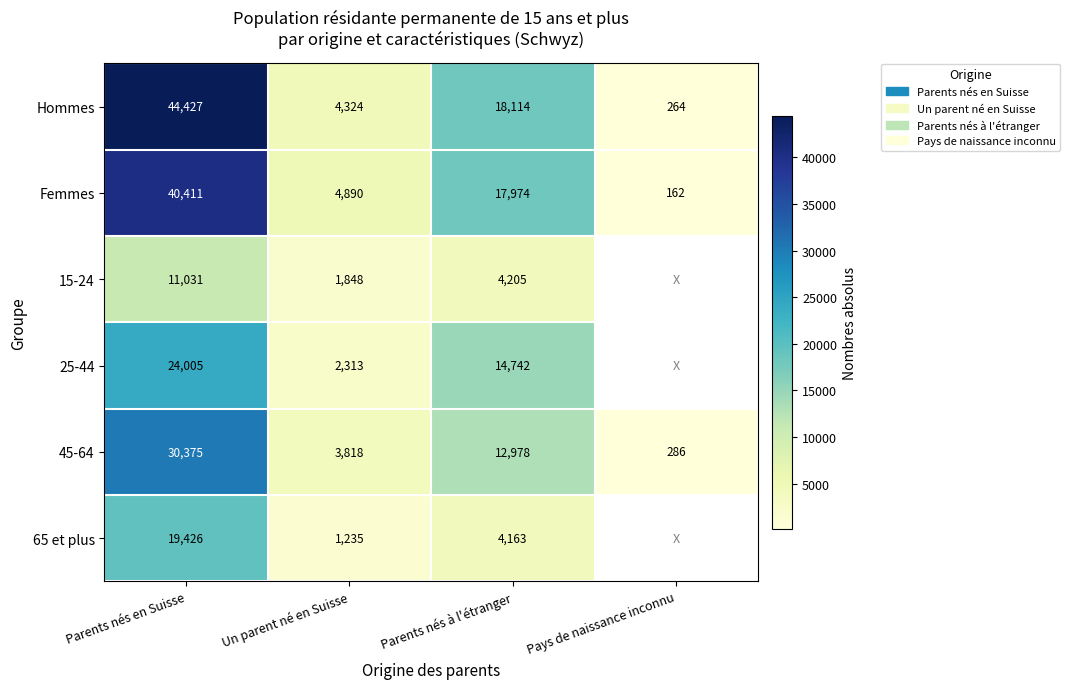

Is it true that Femmes equals 17974.0 at Parents nés à l'étranger?

True